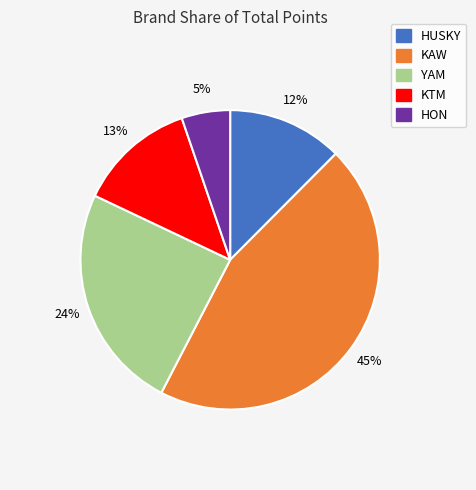

To the nearest percent, what is the difference between the largest and smallest slice percentages?

40%